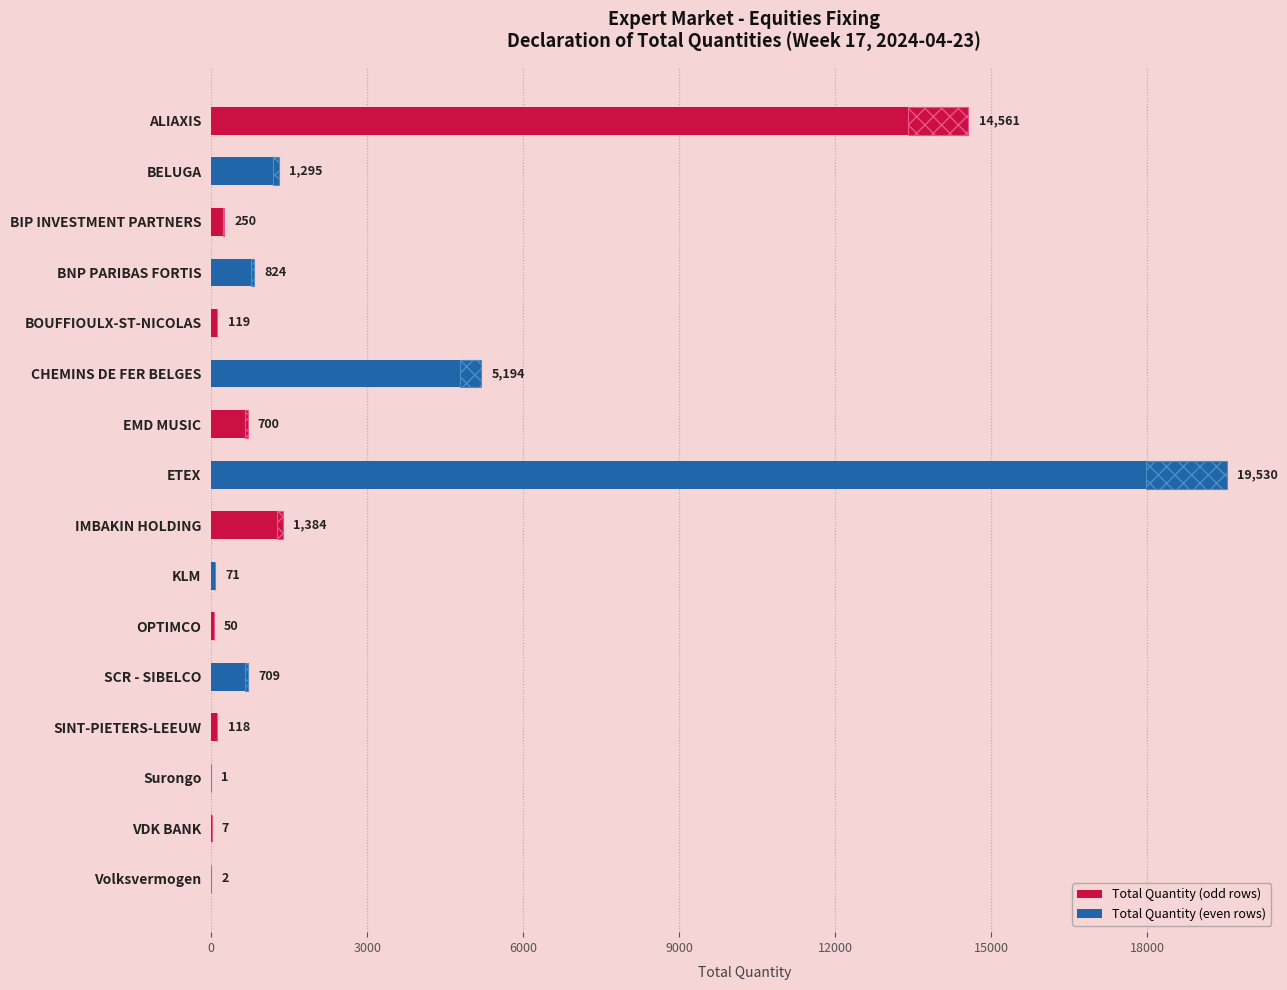

What is the value of the 10th bar from the left?

71